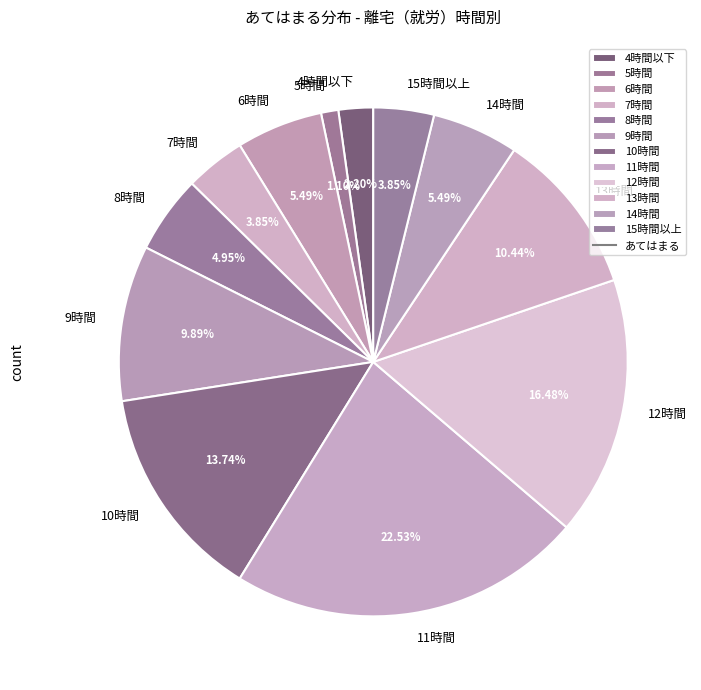

To the nearest percent, what is the combined percentage of 12時間 and 5時間?

18%